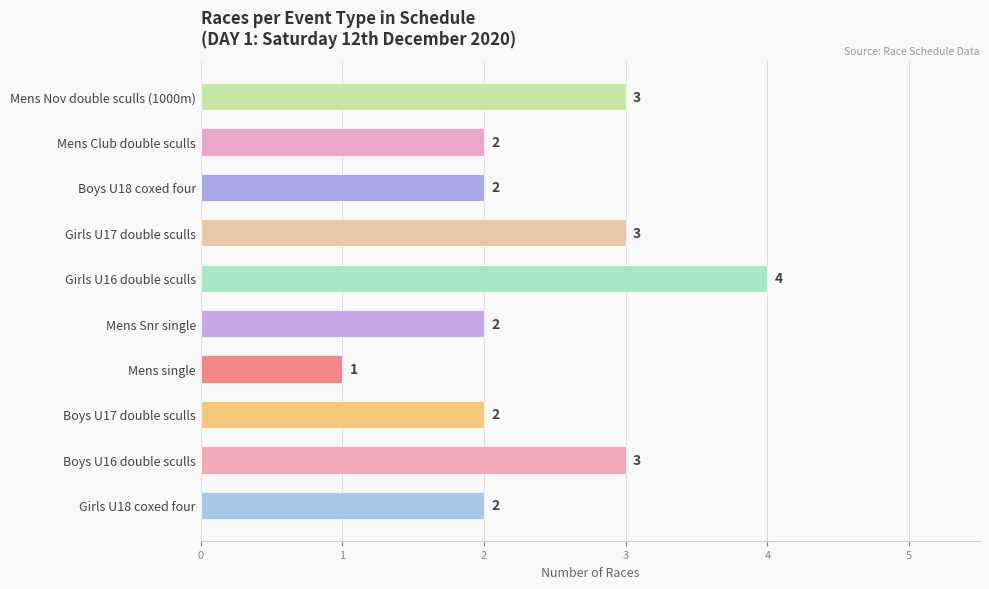

How many bars are there in total?

10